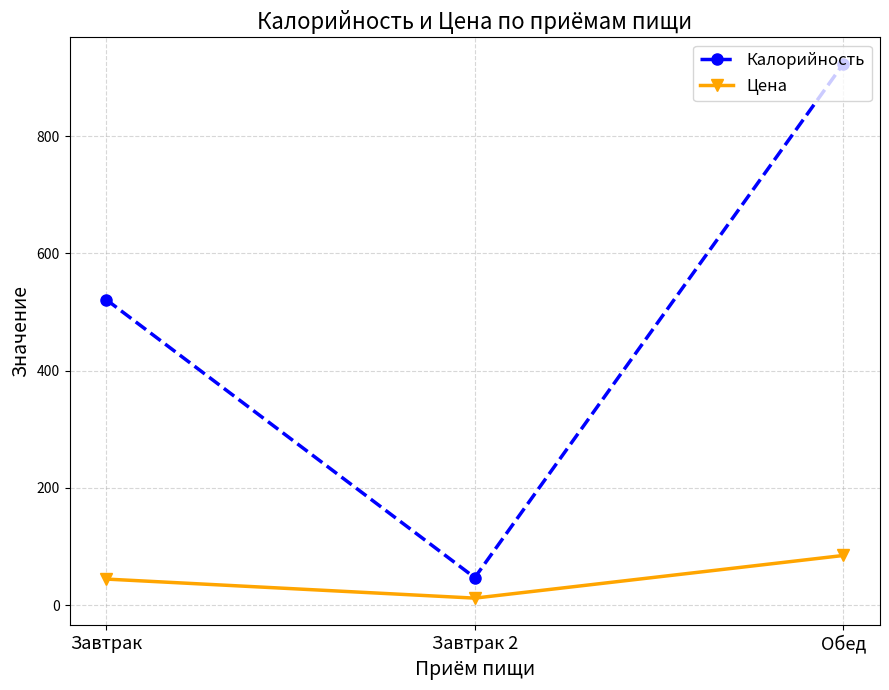

What is the label of the 3rd point from the left?

Обед